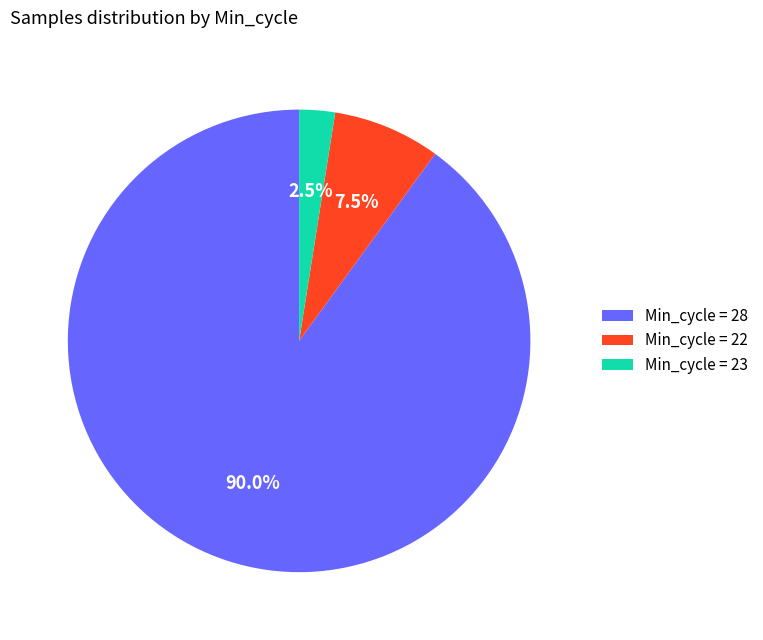

Does Min_cycle = 28 account for over 50% of the chart?

Yes